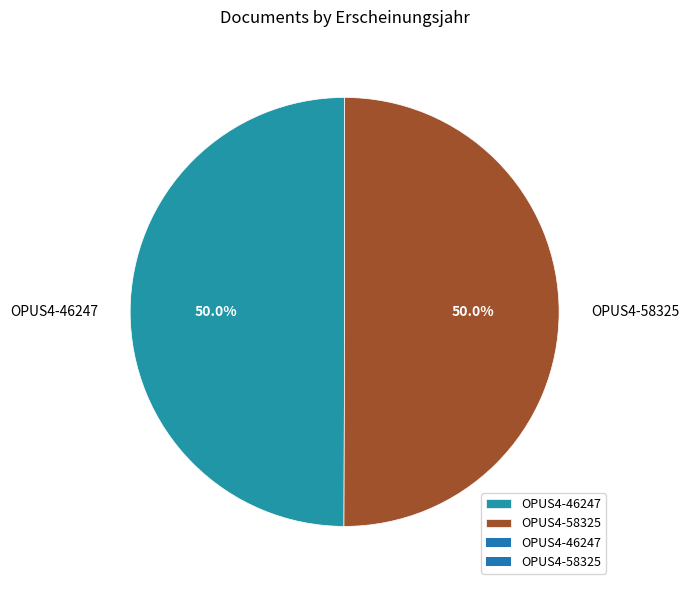

To the nearest percent, what percentage of the pie is OPUS4-46247?

50%